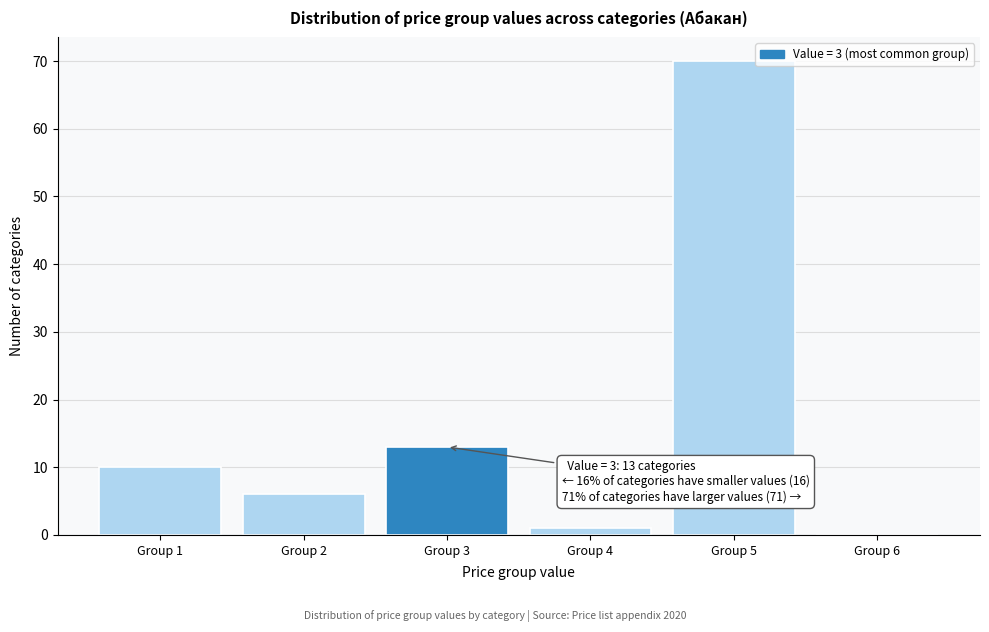

Reading right to left, what are all the values shown in this chart?

Group 6=0	Group 5=70	Group 4=1	Group 3=13	Group 2=6	Group 1=10